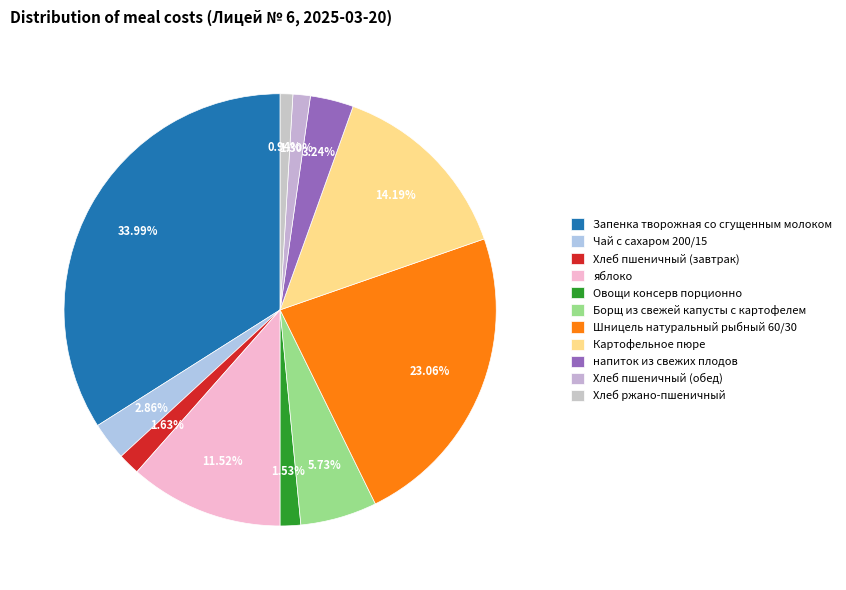

Combined, do Хлеб пшеничный (завтрак) and напиток из свежих плодов account for over 50%?

No